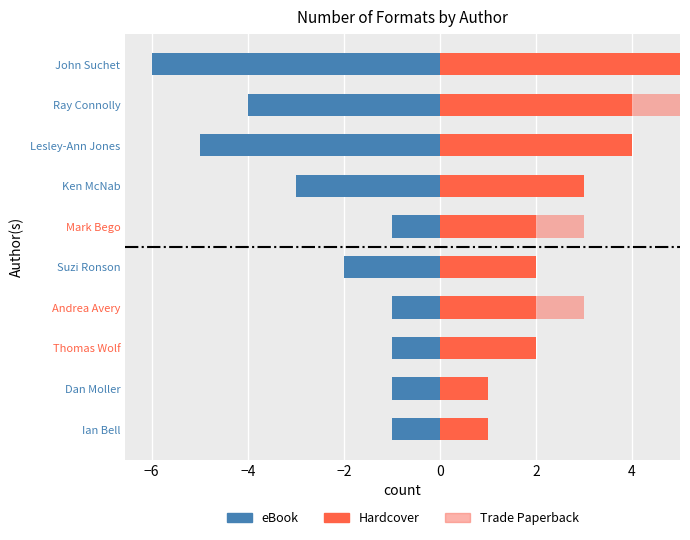

Are the bars horizontal?

Yes